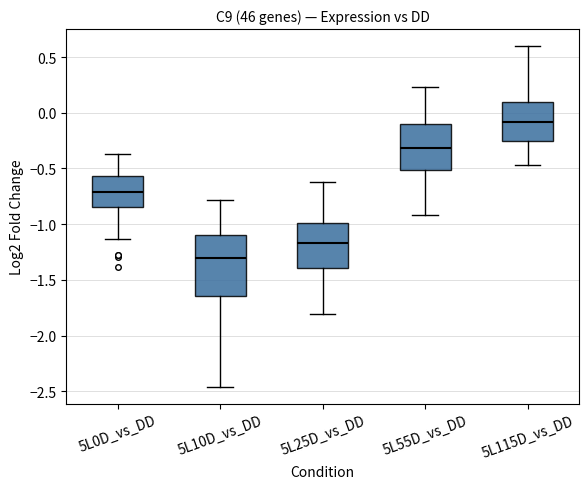

Which box's median line is the lowest?

5L10D_vs_DD